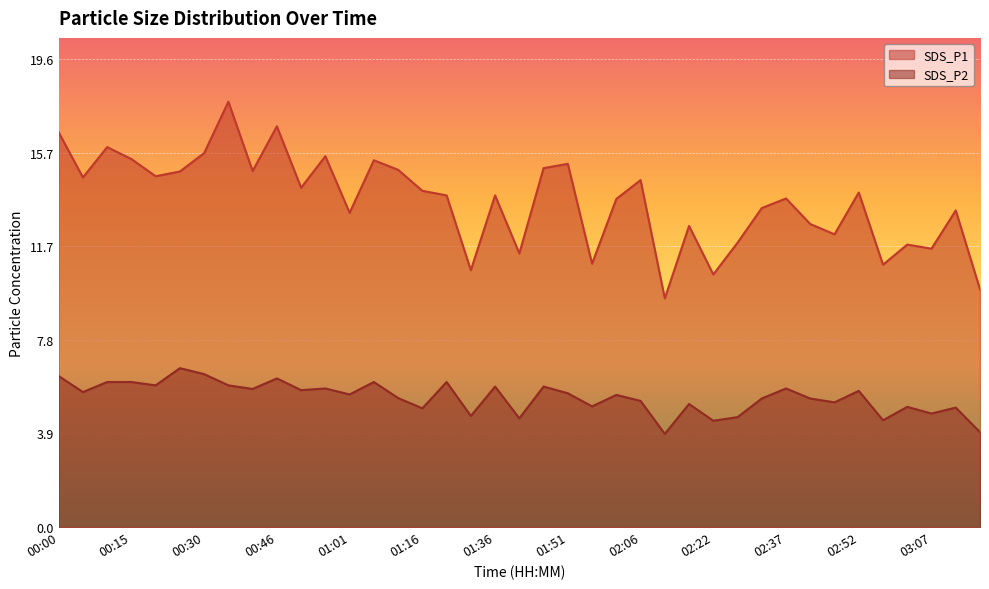

Which series has the widest spread of values?

SDS_P1